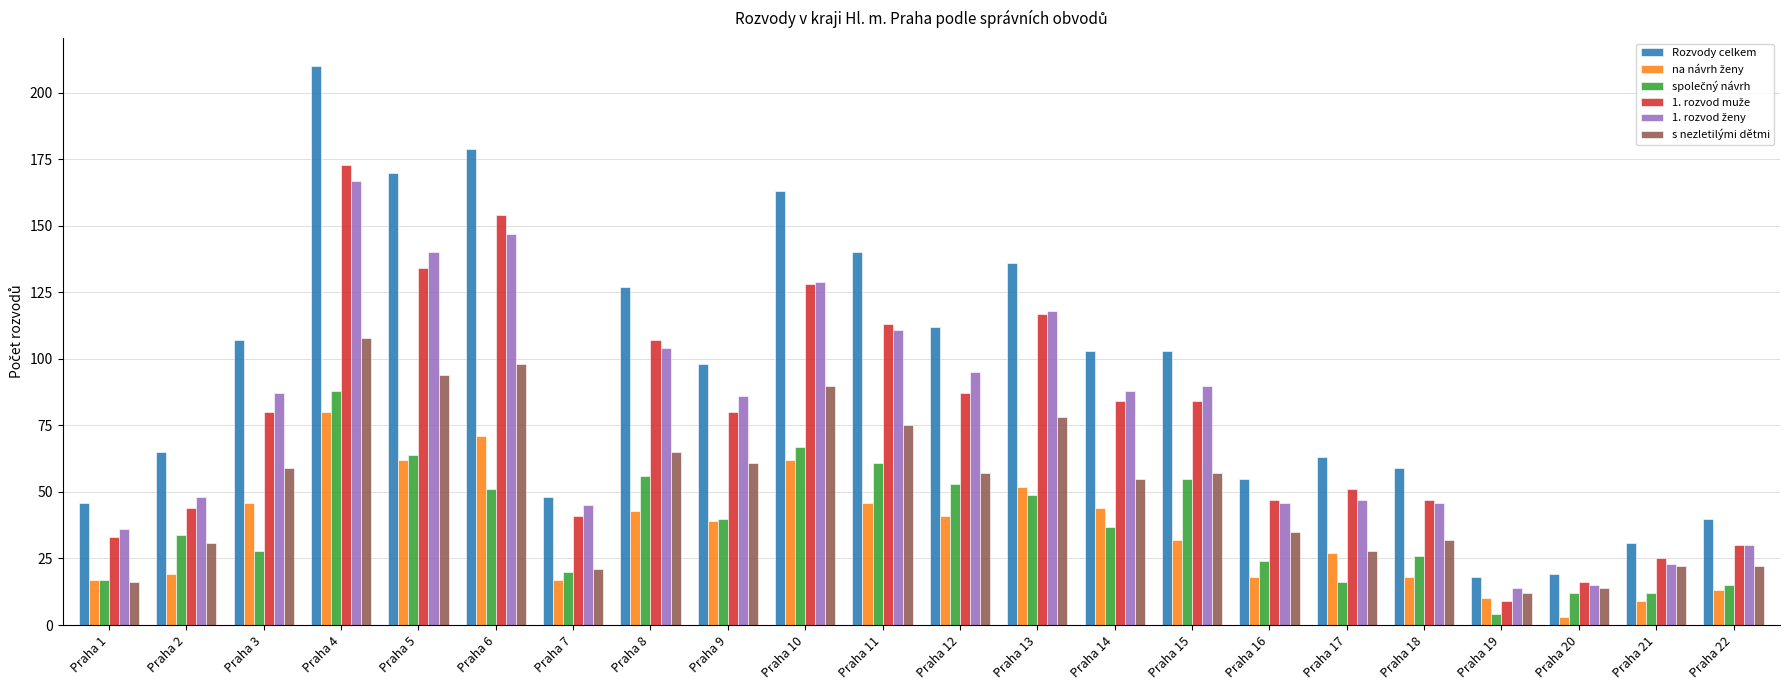

What is the spread (max minus min) of values at Praha 9?

59